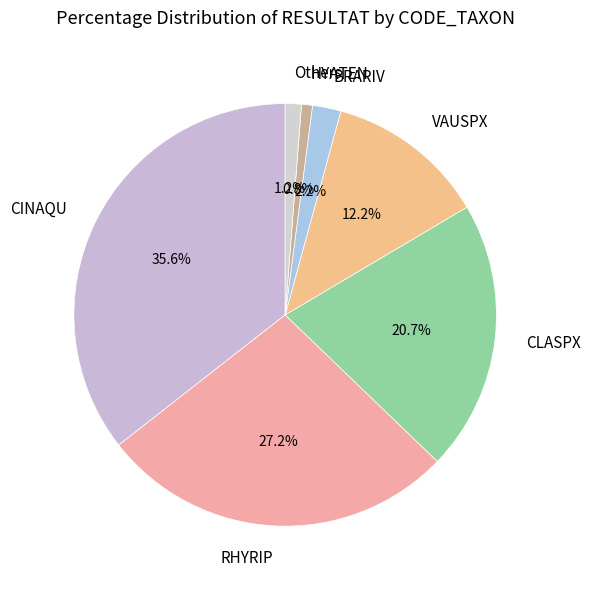

Count the number of slices in the pie.

7